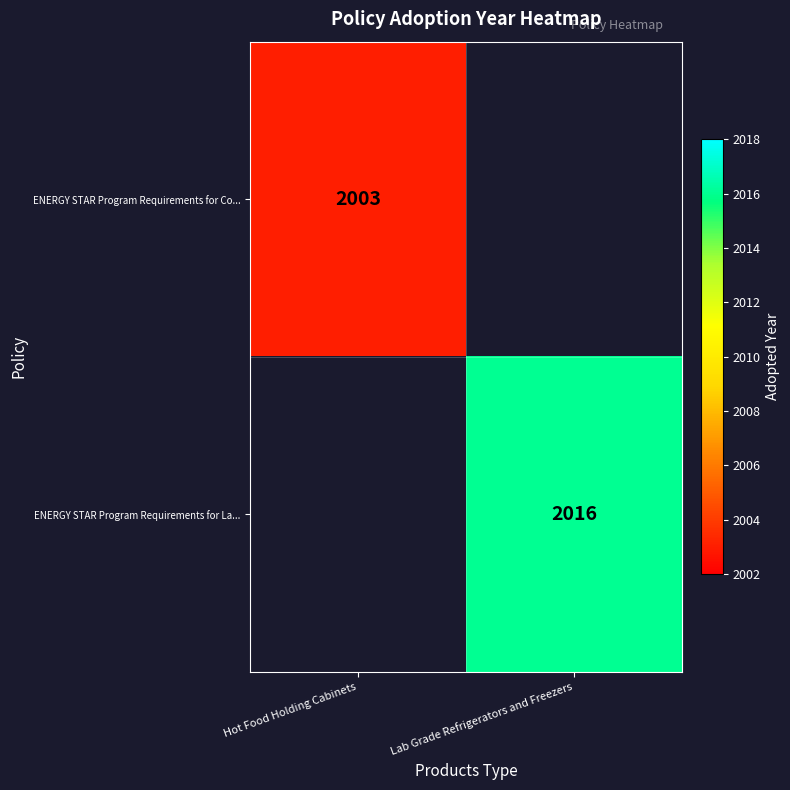

The value of ENERGY STAR Program Requirements for Co... at Hot Food Holding Cabinets is 2003. True or false?

True